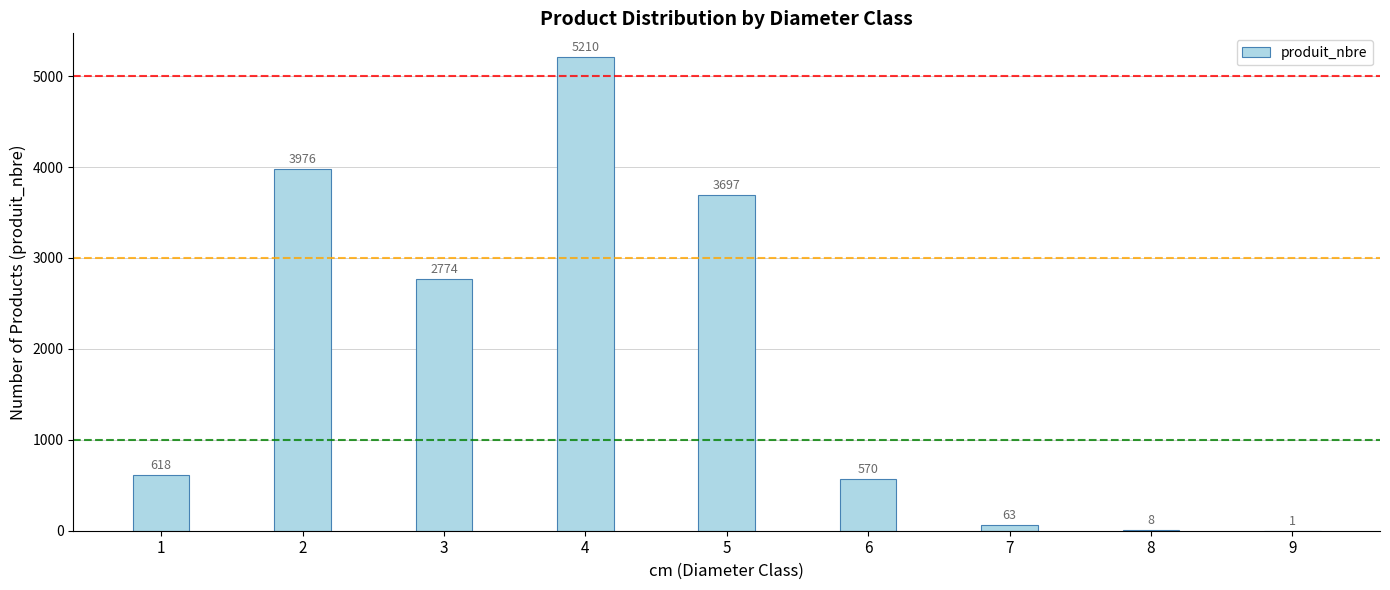

How many categories are shown in the chart?

9